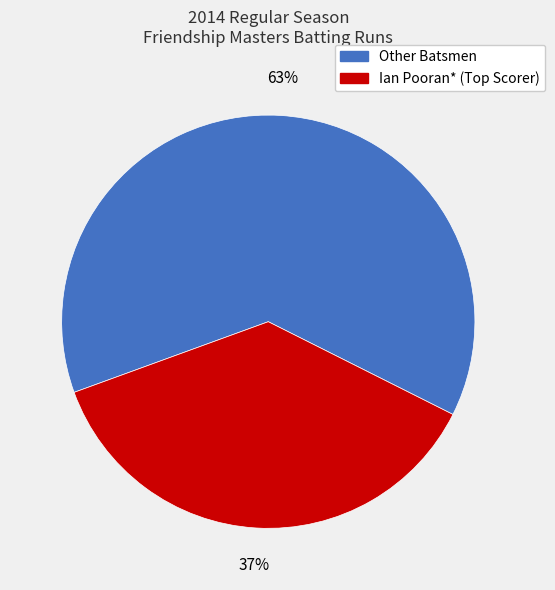

Is there any slice that represents more than half of the pie?

Yes